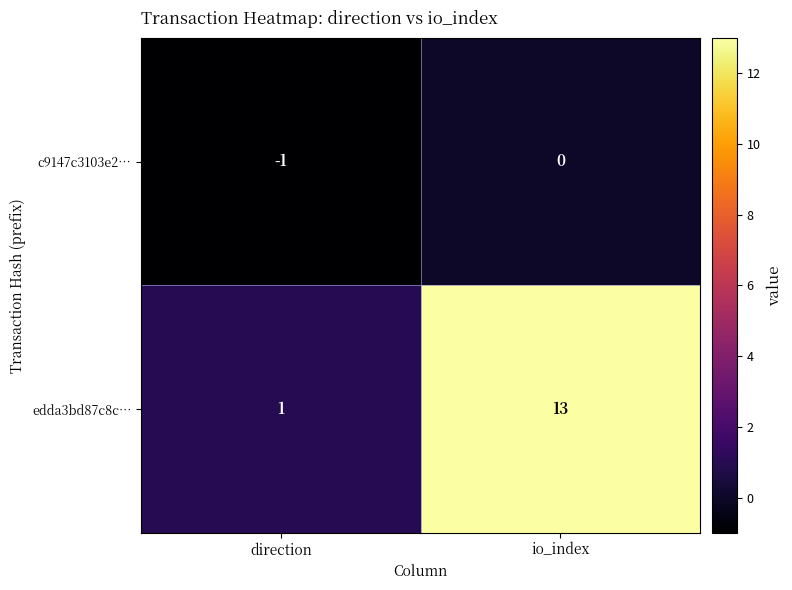

Which series changed the most between direction and io_index?

edda3bd87c8c…